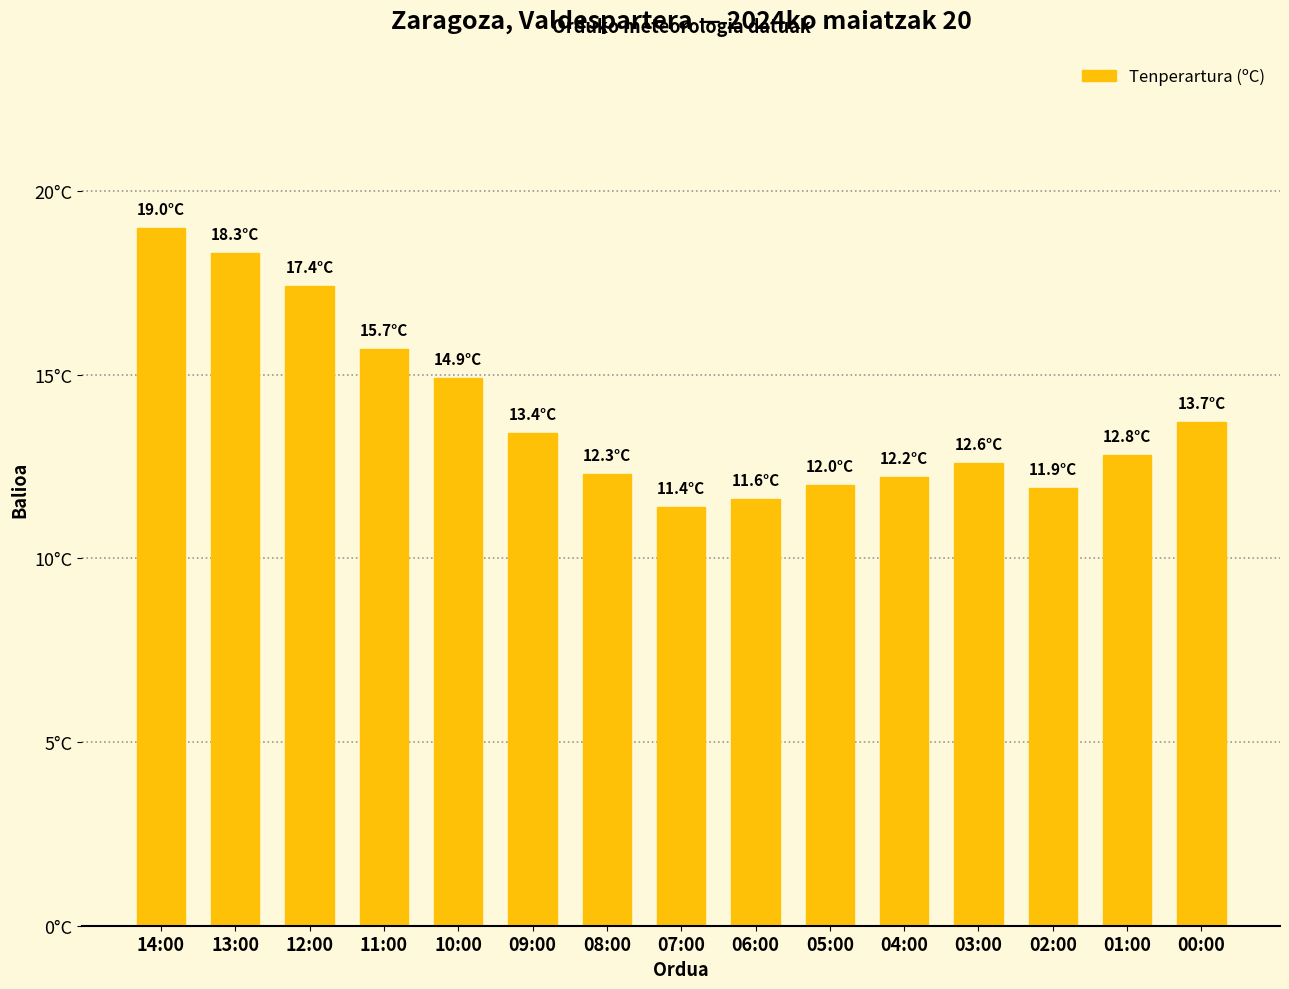

What is the minimum value shown in the chart?

11.4